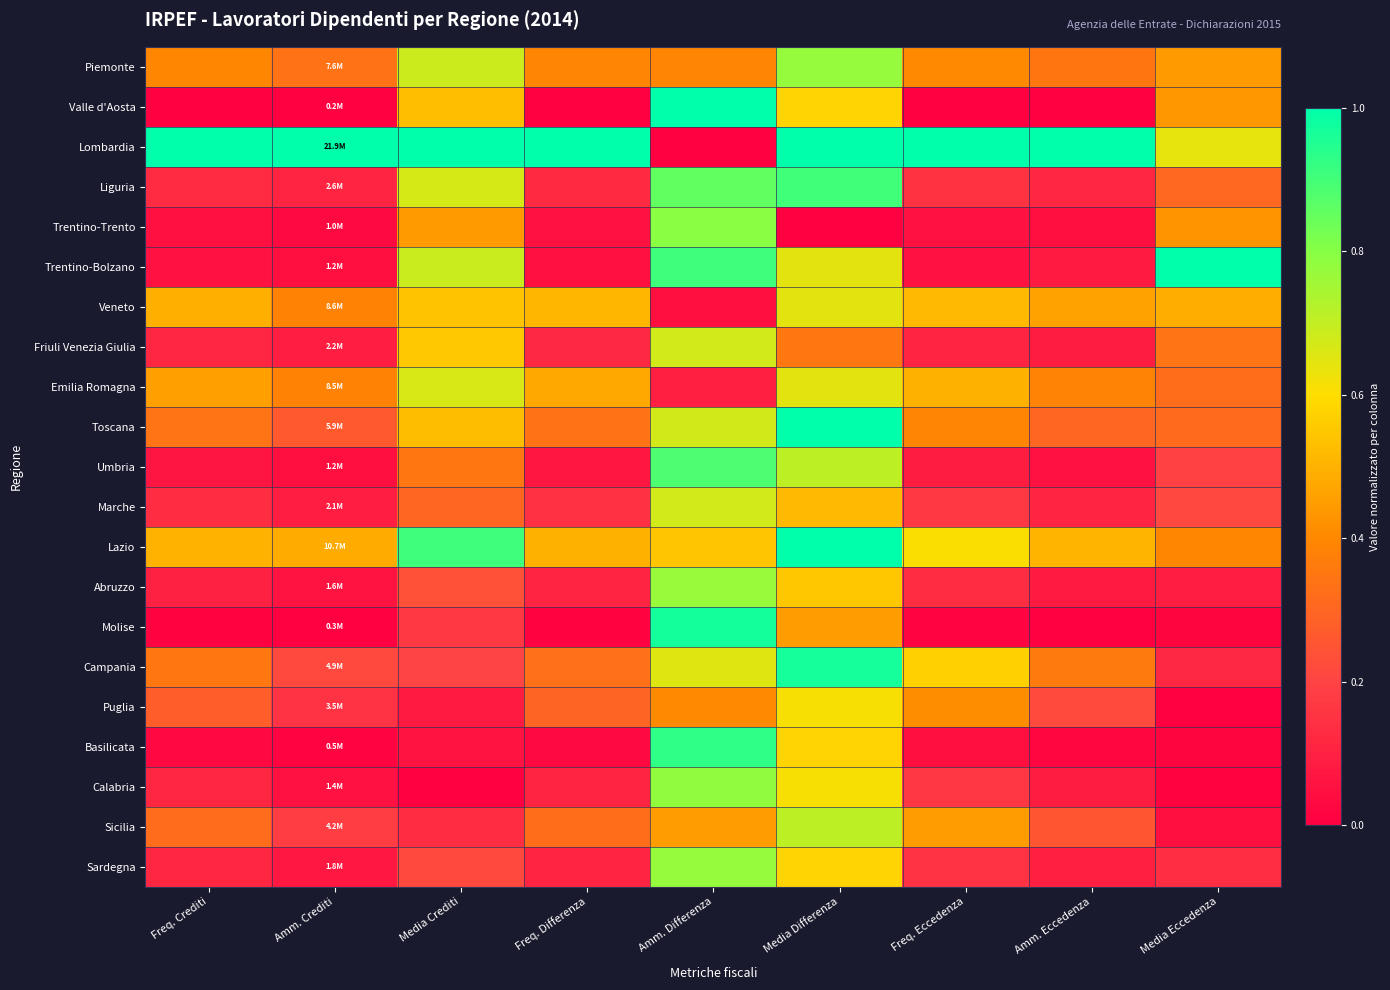

Reading left to right, what are all the values shown in this chart?

Piemonte: Freq. Crediti=0.4	Amm. Crediti=0.3	Media Crediti=0.7	Freq. Differenza=0.4	Amm. Differenza=0.4	Media Differenza=0.8	Freq. Eccedenza=0.4	Amm. Eccedenza=0.3	Media Eccedenza=0.4
Valle d'Aosta: Freq. Crediti=0.0	Amm. Crediti=0.0	Media Crediti=0.5	Freq. Differenza=0.0	Amm. Differenza=1.0	Media Differenza=0.6	Freq. Eccedenza=0.0	Amm. Eccedenza=0.0	Media Eccedenza=0.4
Lombardia: Freq. Crediti=1.0	Amm. Crediti=1.0	Media Crediti=1.0	Freq. Differenza=1.0	Amm. Differenza=0.0	Media Differenza=1.0	Freq. Eccedenza=1.0	Amm. Eccedenza=1.0	Media Eccedenza=0.6
Liguria: Freq. Crediti=0.1	Amm. Crediti=0.1	Media Crediti=0.7	Freq. Differenza=0.1	Amm. Differenza=0.9	Media Differenza=0.9	Freq. Eccedenza=0.2	Amm. Eccedenza=0.1	Media Eccedenza=0.3
Trentino-Trento: Freq. Crediti=0.0	Amm. Crediti=0.0	Media Crediti=0.4	Freq. Differenza=0.1	Amm. Differenza=0.8	Media Differenza=0.0	Freq. Eccedenza=0.1	Amm. Eccedenza=0.0	Media Eccedenza=0.4
Trentino-Bolzano: Freq. Crediti=0.1	Amm. Crediti=0.0	Media Crediti=0.7	Freq. Differenza=0.0	Amm. Differenza=0.9	Media Differenza=0.6	Freq. Eccedenza=0.1	Amm. Eccedenza=0.1	Media Eccedenza=1.0
Veneto: Freq. Crediti=0.5	Amm. Crediti=0.4	Media Crediti=0.5	Freq. Differenza=0.5	Amm. Differenza=0.0	Media Differenza=0.6	Freq. Eccedenza=0.5	Amm. Eccedenza=0.5	Media Eccedenza=0.5
Friuli Venezia Giulia: Freq. Crediti=0.1	Amm. Crediti=0.1	Media Crediti=0.6	Freq. Differenza=0.1	Amm. Differenza=0.7	Media Differenza=0.4	Freq. Eccedenza=0.1	Amm. Eccedenza=0.1	Media Eccedenza=0.3
Emilia Romagna: Freq. Crediti=0.5	Amm. Crediti=0.4	Media Crediti=0.7	Freq. Differenza=0.5	Amm. Differenza=0.1	Media Differenza=0.6	Freq. Eccedenza=0.5	Amm. Eccedenza=0.4	Media Eccedenza=0.3
Toscana: Freq. Crediti=0.3	Amm. Crediti=0.3	Media Crediti=0.5	Freq. Differenza=0.3	Amm. Differenza=0.7	Media Differenza=1.0	Freq. Eccedenza=0.4	Amm. Eccedenza=0.3	Media Eccedenza=0.3
Umbria: Freq. Crediti=0.1	Amm. Crediti=0.0	Media Crediti=0.4	Freq. Differenza=0.1	Amm. Differenza=0.9	Media Differenza=0.7	Freq. Eccedenza=0.1	Amm. Eccedenza=0.1	Media Eccedenza=0.2
Marche: Freq. Crediti=0.1	Amm. Crediti=0.1	Media Crediti=0.3	Freq. Differenza=0.1	Amm. Differenza=0.7	Media Differenza=0.5	Freq. Eccedenza=0.2	Amm. Eccedenza=0.1	Media Eccedenza=0.2
Lazio: Freq. Crediti=0.5	Amm. Crediti=0.5	Media Crediti=0.9	Freq. Differenza=0.5	Amm. Differenza=0.5	Media Differenza=1.0	Freq. Eccedenza=0.6	Amm. Eccedenza=0.5	Media Eccedenza=0.4
Abruzzo: Freq. Crediti=0.1	Amm. Crediti=0.1	Media Crediti=0.2	Freq. Differenza=0.1	Amm. Differenza=0.8	Media Differenza=0.5	Freq. Eccedenza=0.1	Amm. Eccedenza=0.1	Media Eccedenza=0.1
Molise: Freq. Crediti=0.0	Amm. Crediti=0.0	Media Crediti=0.2	Freq. Differenza=0.0	Amm. Differenza=1.0	Media Differenza=0.5	Freq. Eccedenza=0.0	Amm. Eccedenza=0.0	Media Eccedenza=0.0
Campania: Freq. Crediti=0.4	Amm. Crediti=0.2	Media Crediti=0.2	Freq. Differenza=0.3	Amm. Differenza=0.7	Media Differenza=1.0	Freq. Eccedenza=0.6	Amm. Eccedenza=0.4	Media Eccedenza=0.1
Puglia: Freq. Crediti=0.3	Amm. Crediti=0.2	Media Crediti=0.1	Freq. Differenza=0.3	Amm. Differenza=0.4	Media Differenza=0.6	Freq. Eccedenza=0.4	Amm. Eccedenza=0.2	Media Eccedenza=0.0
Basilicata: Freq. Crediti=0.0	Amm. Crediti=0.0	Media Crediti=0.1	Freq. Differenza=0.0	Amm. Differenza=0.9	Media Differenza=0.6	Freq. Eccedenza=0.0	Amm. Eccedenza=0.0	Media Eccedenza=0.0
Calabria: Freq. Crediti=0.1	Amm. Crediti=0.1	Media Crediti=0.0	Freq. Differenza=0.1	Amm. Differenza=0.8	Media Differenza=0.6	Freq. Eccedenza=0.2	Amm. Eccedenza=0.1	Media Eccedenza=0.0
Sicilia: Freq. Crediti=0.3	Amm. Crediti=0.2	Media Crediti=0.1	Freq. Differenza=0.3	Amm. Differenza=0.5	Media Differenza=0.7	Freq. Eccedenza=0.5	Amm. Eccedenza=0.3	Media Eccedenza=0.0
Sardegna: Freq. Crediti=0.1	Amm. Crediti=0.1	Media Crediti=0.2	Freq. Differenza=0.1	Amm. Differenza=0.8	Media Differenza=0.6	Freq. Eccedenza=0.2	Amm. Eccedenza=0.1	Media Eccedenza=0.1